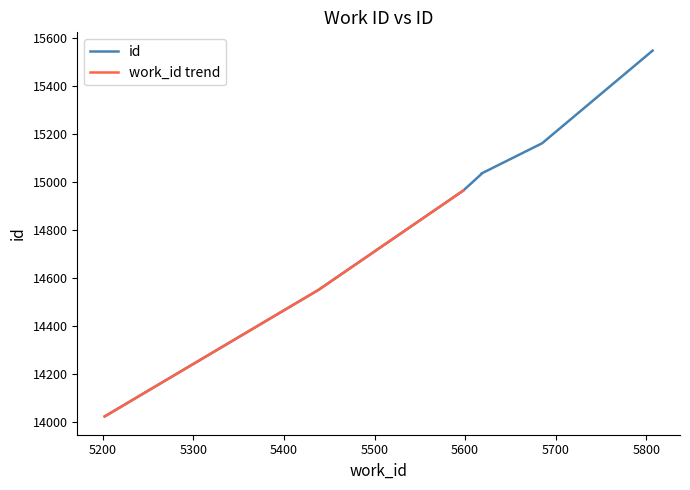

What is the greatest value displayed?

15546